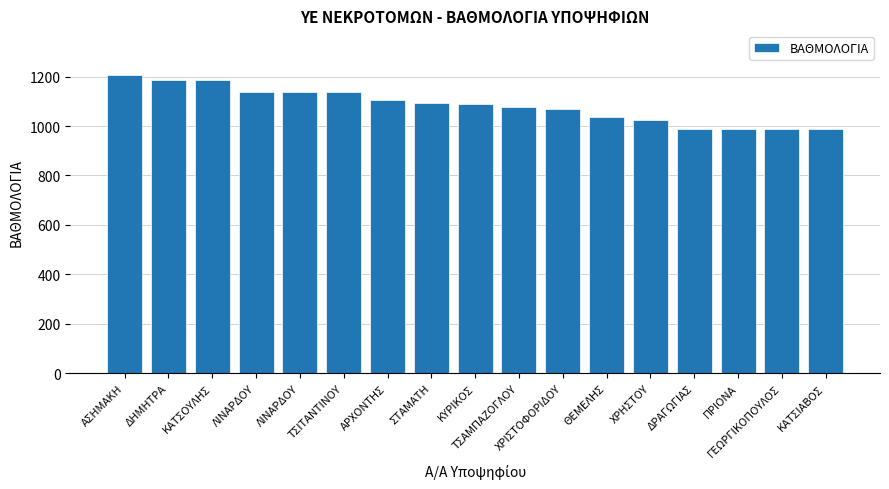

How many values are below 1088?

8